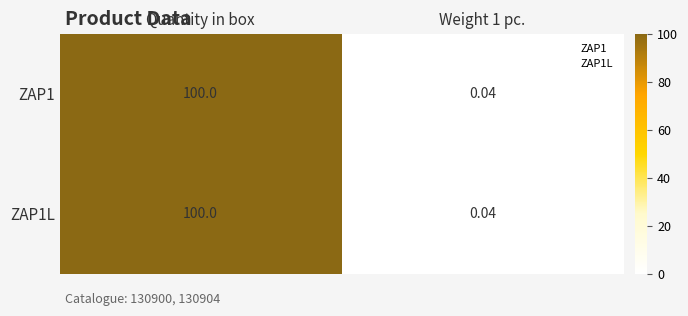

At which category does the chart reach its peak across all series?

Quantity in box